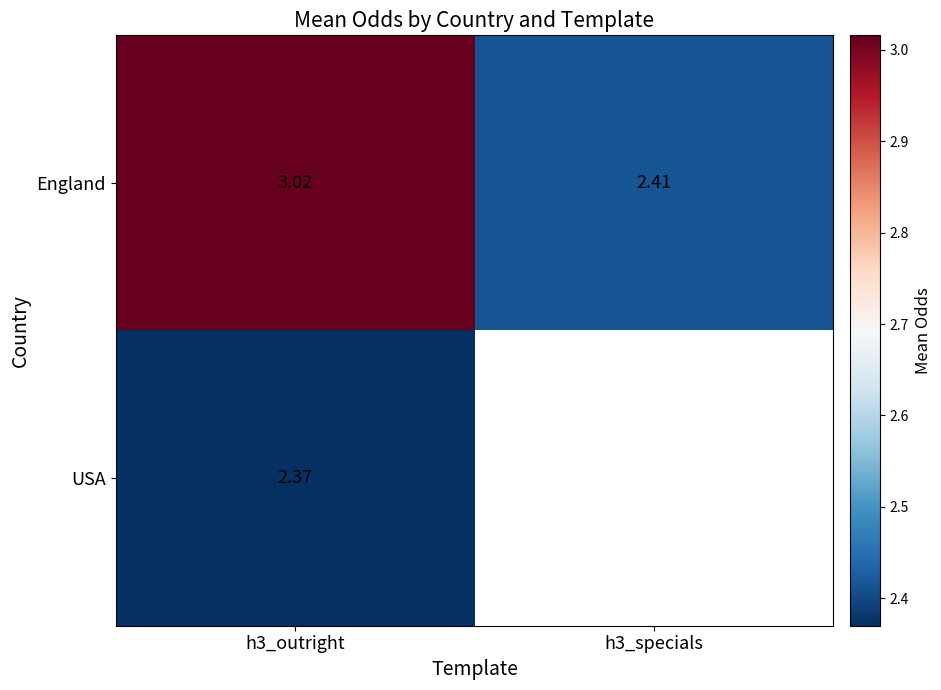

Is the value of USA at h3_outright greater than the value of England at h3_specials?

No